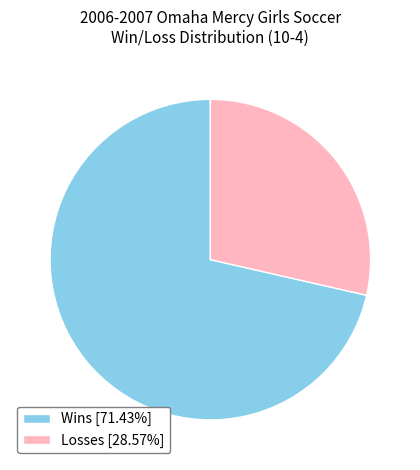

How many slices are in this pie chart?

2